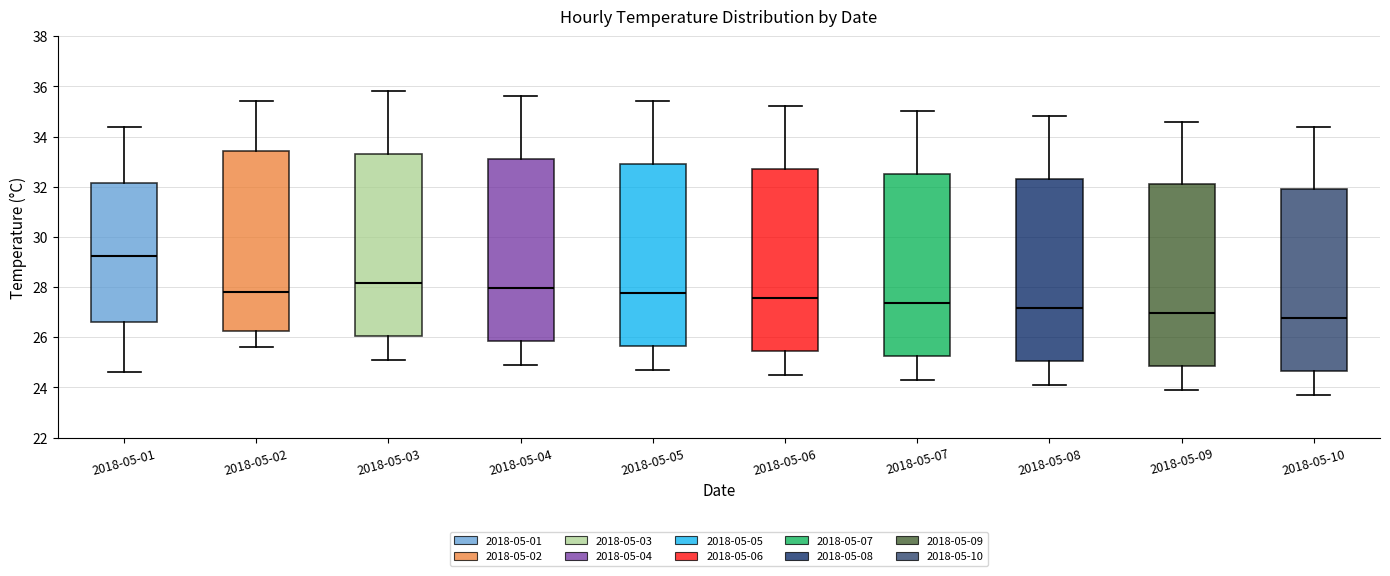

Reading left to right, read every box against the y-axis: the position of its median line, the range the box covers, and the ends of its whiskers. The values are not printed on the chart, so give them approximately, as read against the axis.

2018-05-01: median 29.2, box 26.6 to 32.2, whiskers 24.6 to 34.4
2018-05-02: median 27.8, box 26.2 to 33.4, whiskers 25.6 to 35.4
2018-05-03: median 28.2, box 26.0 to 33.4, whiskers 25.2 to 35.8
2018-05-04: median 28.0, box 25.8 to 33.2, whiskers 25.0 to 35.6
2018-05-05: median 27.8, box 25.6 to 33.0, whiskers 24.8 to 35.4
2018-05-06: median 27.6, box 25.4 to 32.8, whiskers 24.6 to 35.2
2018-05-07: median 27.4, box 25.2 to 32.6, whiskers 24.4 to 35.0
2018-05-08: median 27.2, box 25.0 to 32.4, whiskers 24.2 to 34.8
2018-05-09: median 27.0, box 24.8 to 32.2, whiskers 24.0 to 34.6
2018-05-10: median 26.8, box 24.6 to 32.0, whiskers 23.8 to 34.4